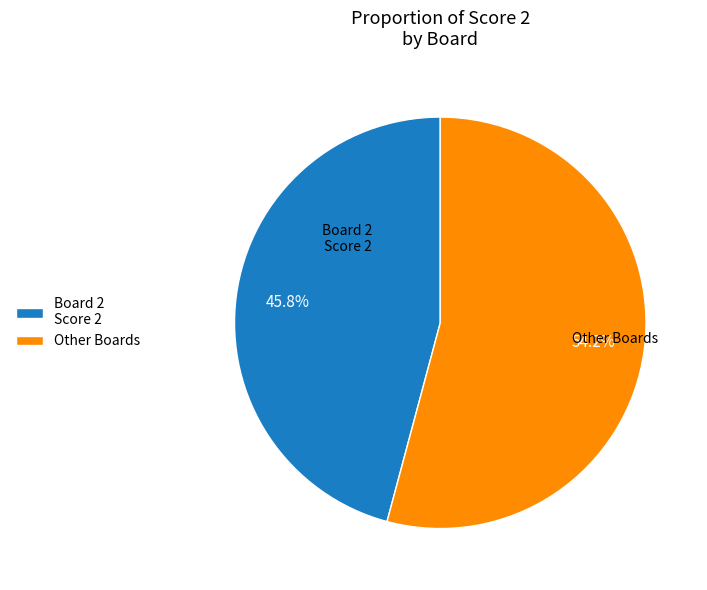

How many slices are in this pie chart?

2